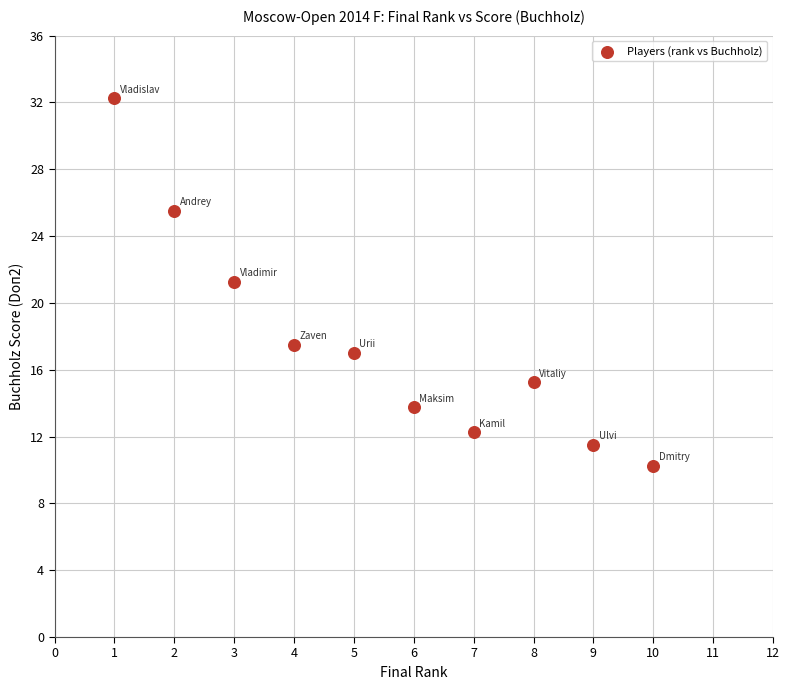

What is the range of X values (max minus min)?

9.0